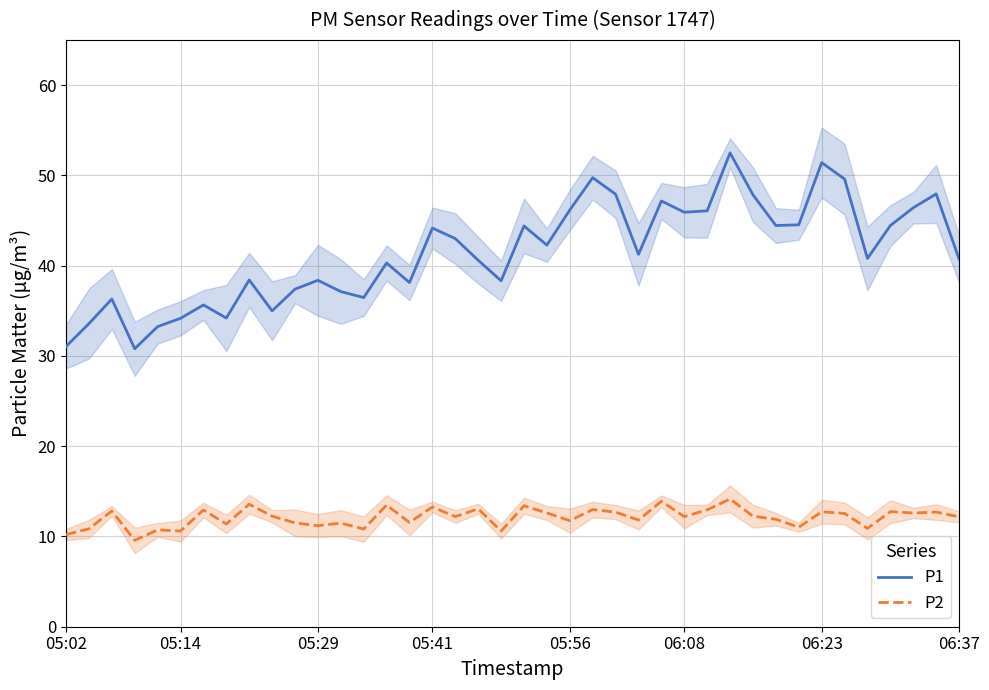

Does the chart display data point markers on the line(s)?

No